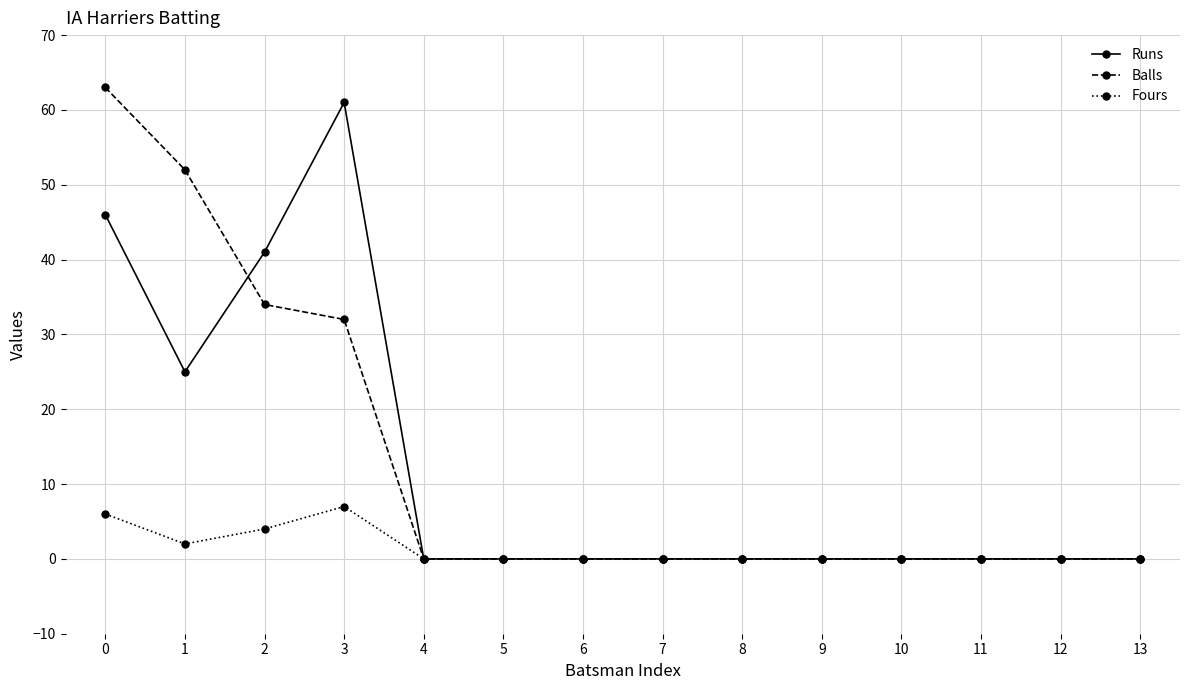

Which series changed the most between 3 and 4?

Runs